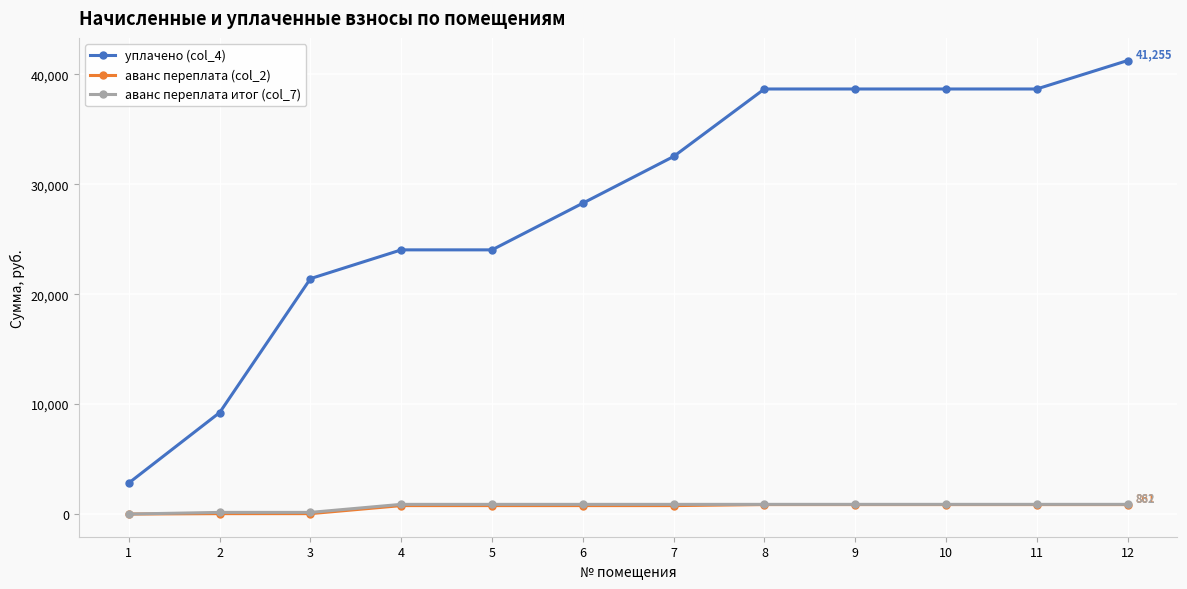

The value of аванс переплата (col_2) at 12 is 861.3. True or false?

True